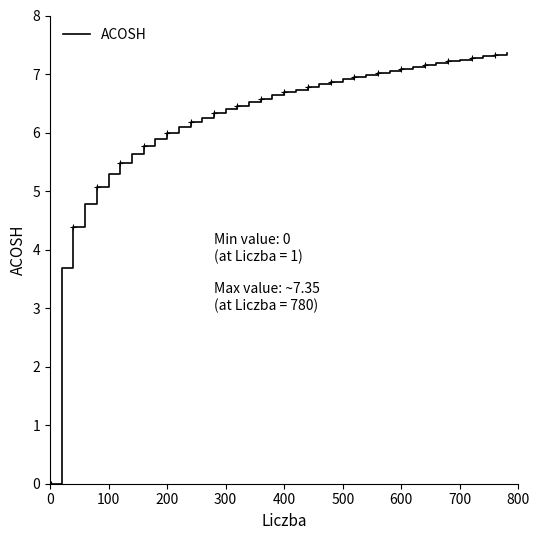

True or false: ACOSH has a value of 10.6 at 500.

False